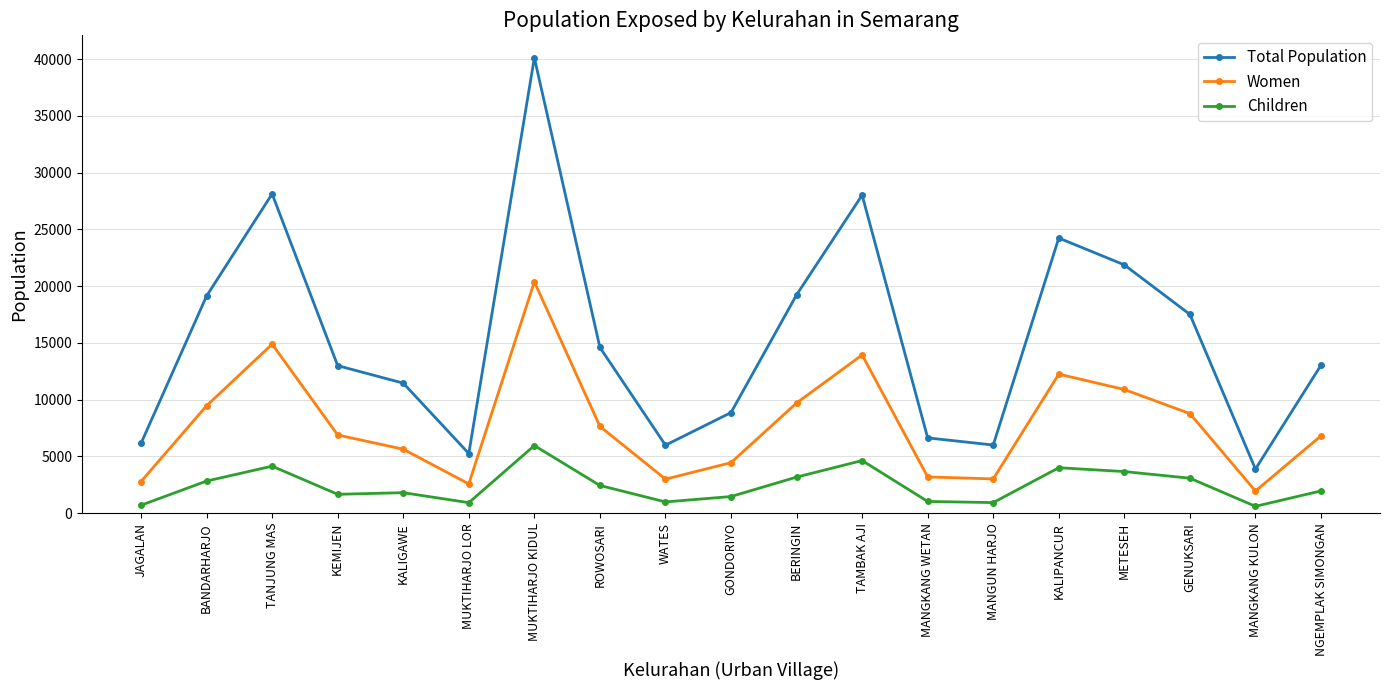

Rank the series at GENUKSARI from lowest to highest value.

Children, Women, Total Population